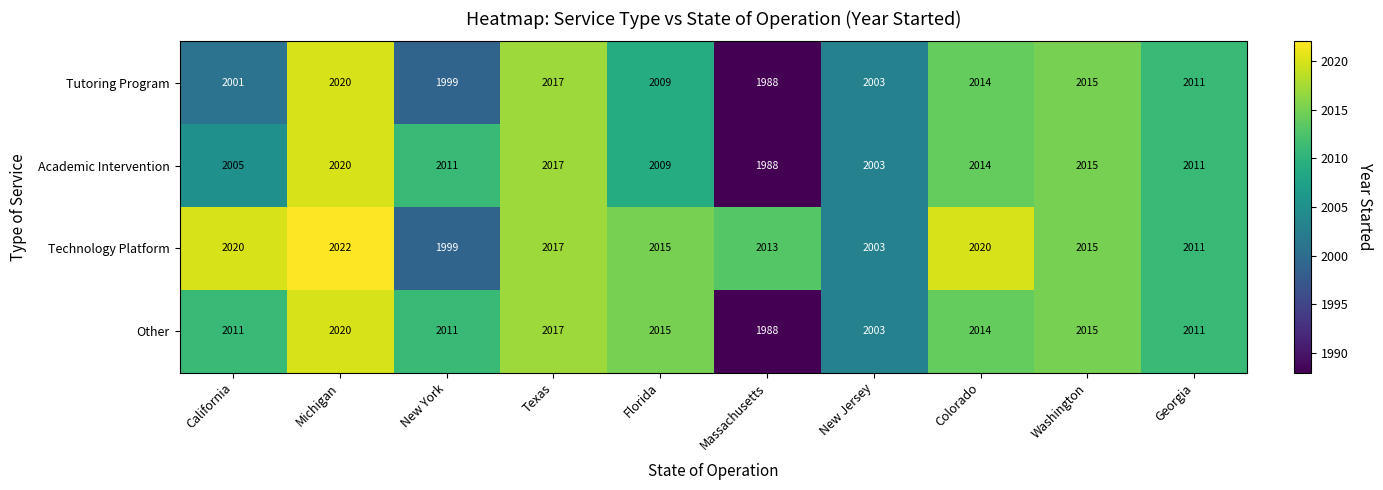

What is the difference between the maximum and minimum values in the Technology Platform series?

23